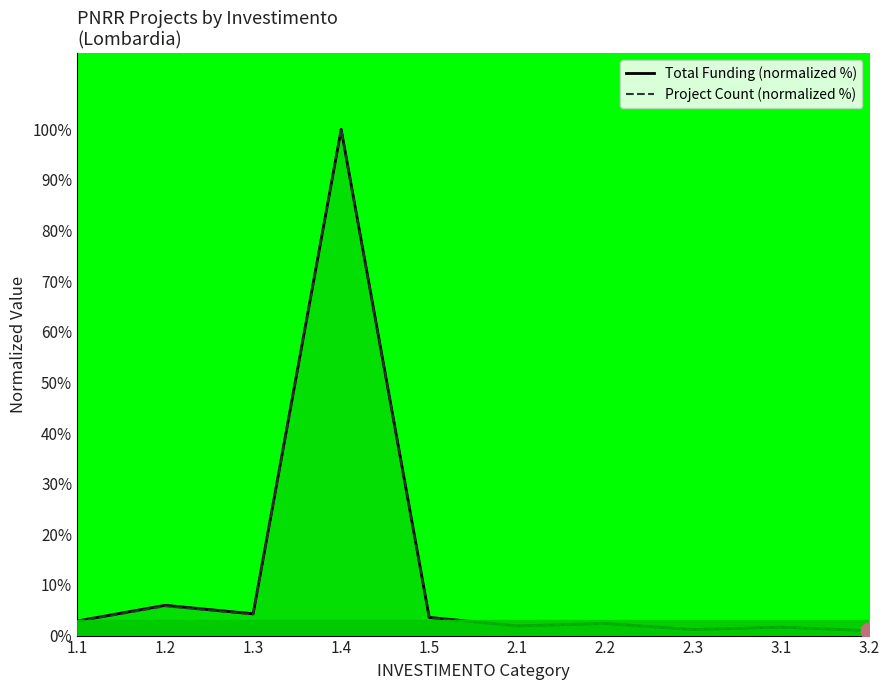

Rank the categories by Total Funding (normalized %) value from lowest to highest.

3.2, 2.3, 3.1, 2.1, 2.2, 1.1, 1.5, 1.3, 1.2, 1.4